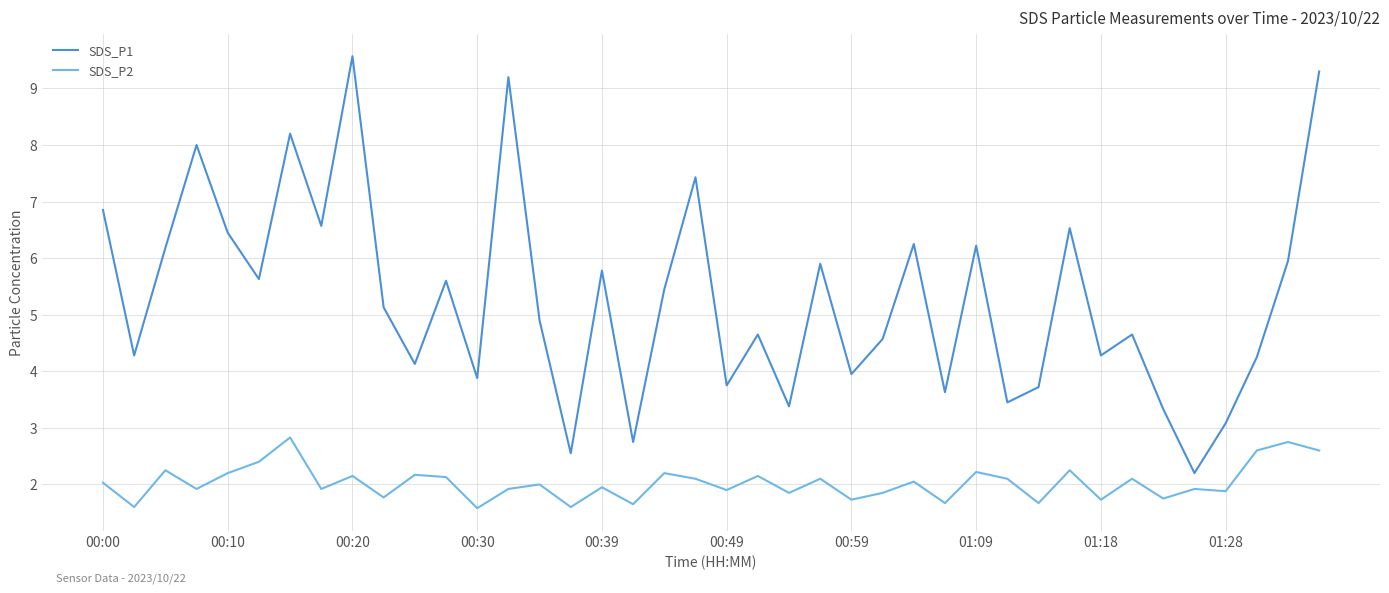

Which series has the largest range (max minus min)?

SDS_P1